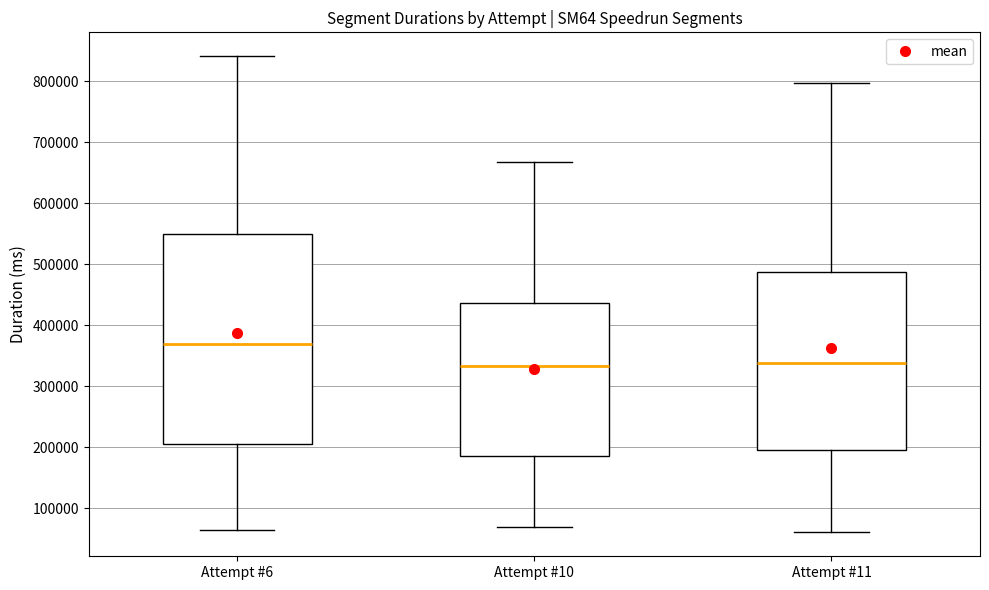

Where does the upper whisker of the box for Attempt #11 end on the y-axis? The values are not printed on the chart, so give them approximately, as read against the axis.

800000